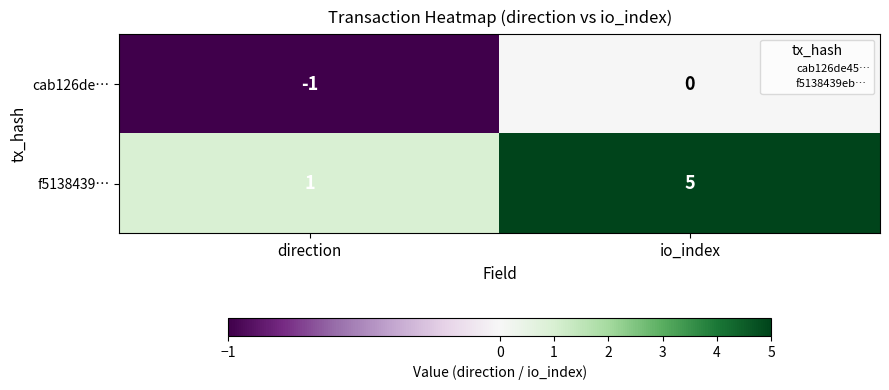

Reading left to right, transcribe all the data shown in this chart.

cab126de…: -1	0
f5138439…: 1	5